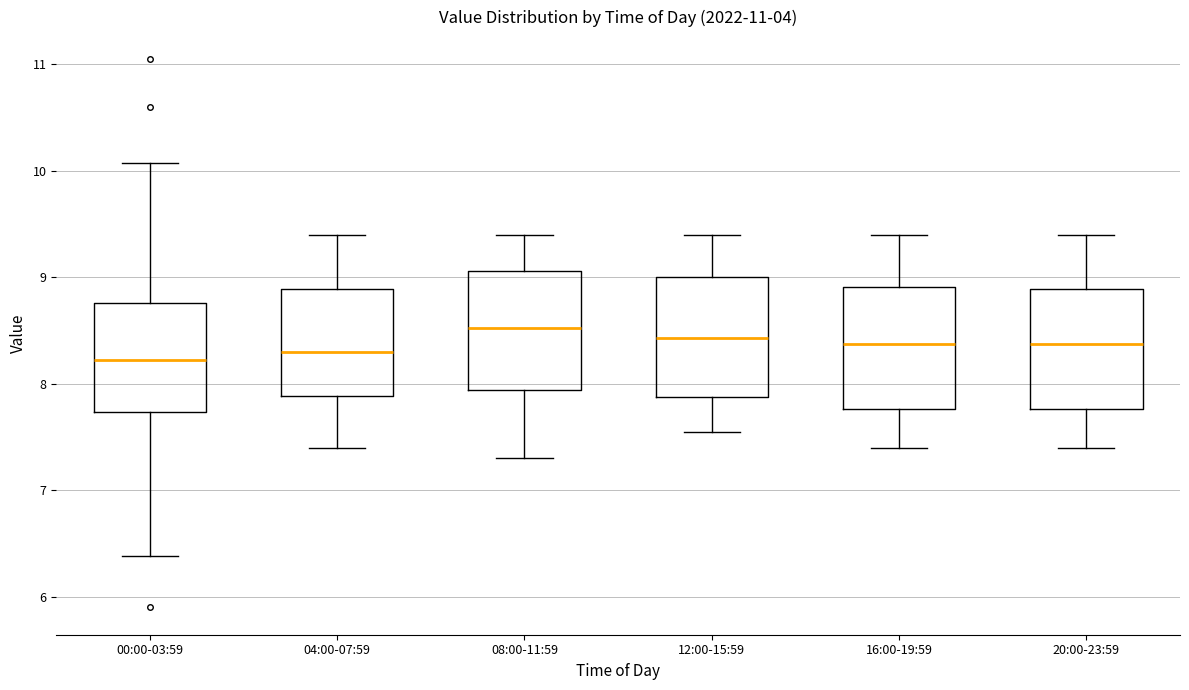

Reading left to right, transcribe this box plot: for each box, give where its median line is, the range the box spans, and where its two whiskers end, as read against the y-axis. The values are not printed on the chart, so give them approximately, as read against the axis.

00:00-03:59: median 8.2, box 7.7 to 8.8, whiskers 6.4 to 10.1
04:00-07:59: median 8.3, box 7.9 to 8.9, whiskers 7.4 to 9.4
08:00-11:59: median 8.5, box 7.9 to 9.1, whiskers 7.3 to 9.4
12:00-15:59: median 8.4, box 7.9 to 9.0, whiskers 7.6 to 9.4
16:00-19:59: median 8.4, box 7.8 to 8.9, whiskers 7.4 to 9.4
20:00-23:59: median 8.4, box 7.8 to 8.9, whiskers 7.4 to 9.4